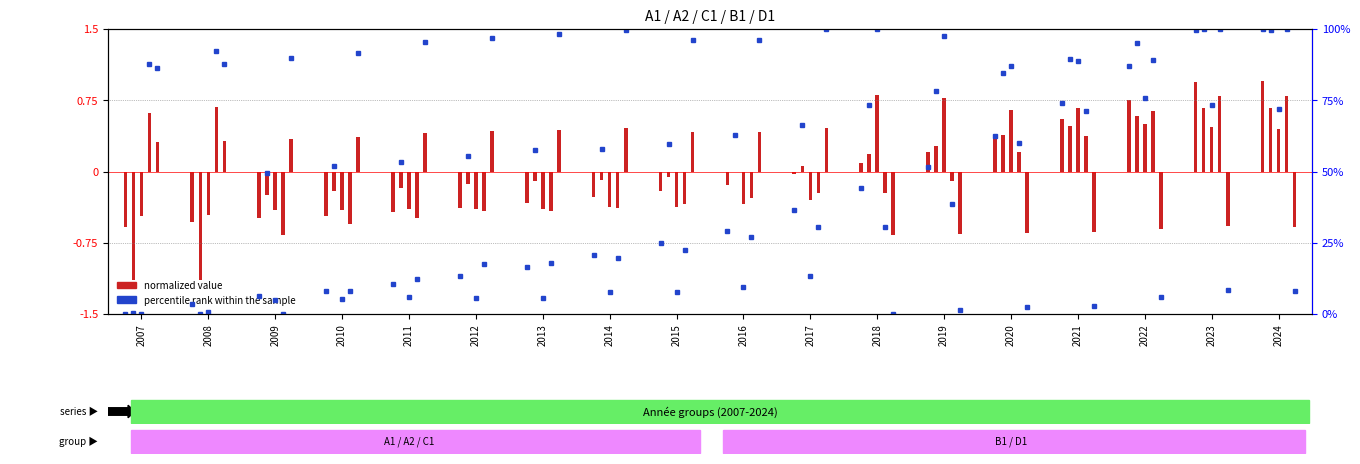

Is it true that the value at 2024 is 28.4?

False